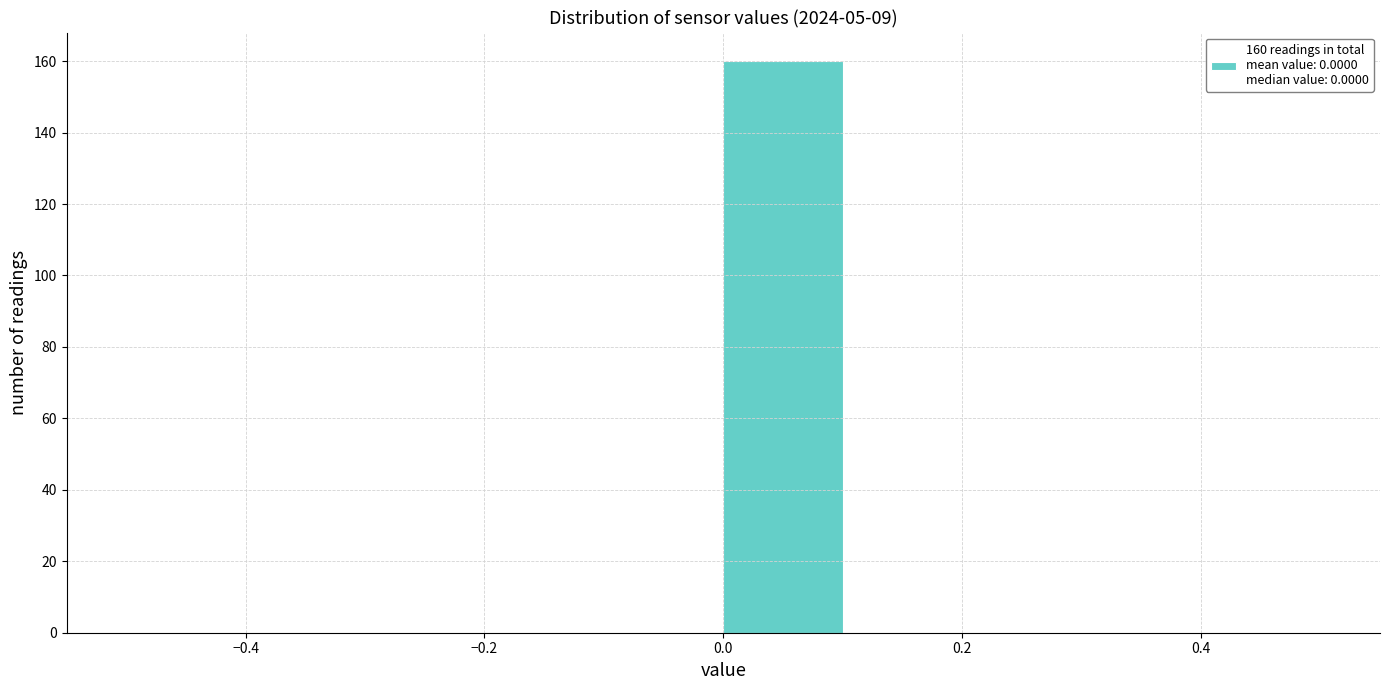

Over which range of the x-axis is the bar tallest?

0.0 to 0.1